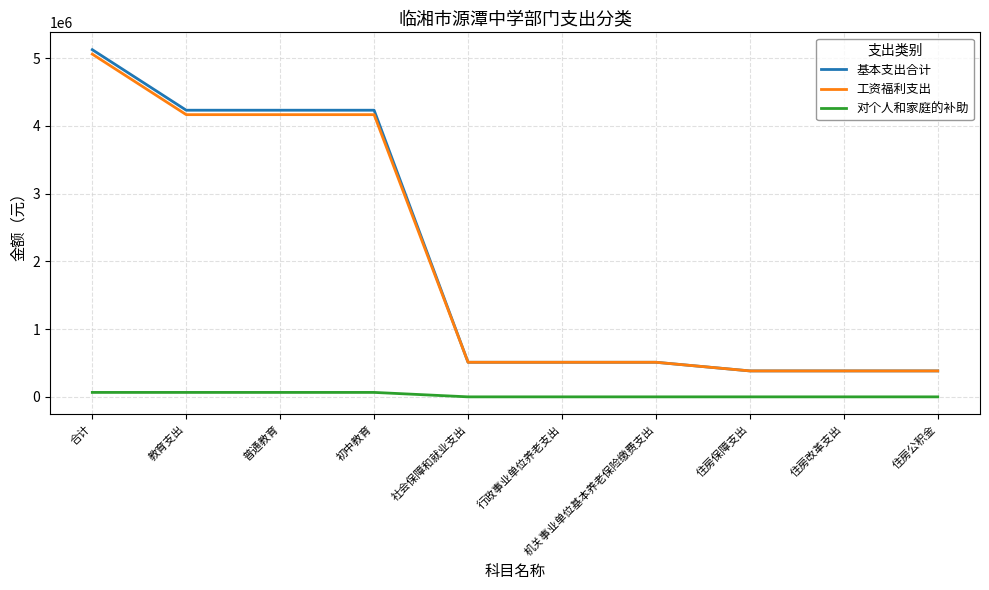

Reading right to left, transcribe all the data shown in this chart.

基本支出合计: 住房公积金=382792.3	住房改革支出=382792.3	住房保障支出=382792.3	机关事业单位基本养老保险缴费支出=510389.8	行政事业单位养老支出=510389.8	社会保障和就业支出=510389.8	初中教育=4230099.8	普通教育=4230099.8	教育支出=4230099.8	合计=5123281.9
工资福利支出: 住房公积金=382792.3	住房改革支出=382792.3	住房保障支出=382792.3	机关事业单位基本养老保险缴费支出=510389.8	行政事业单位养老支出=510389.8	社会保障和就业支出=510389.8	初中教育=4164579.8	普通教育=4164579.8	教育支出=4164579.8	合计=5057761.9
对个人和家庭的补助: 住房公积金=0.0	住房改革支出=0.0	住房保障支出=0.0	机关事业单位基本养老保险缴费支出=0.0	行政事业单位养老支出=0.0	社会保障和就业支出=0.0	初中教育=65520.0	普通教育=65520.0	教育支出=65520.0	合计=65520.0